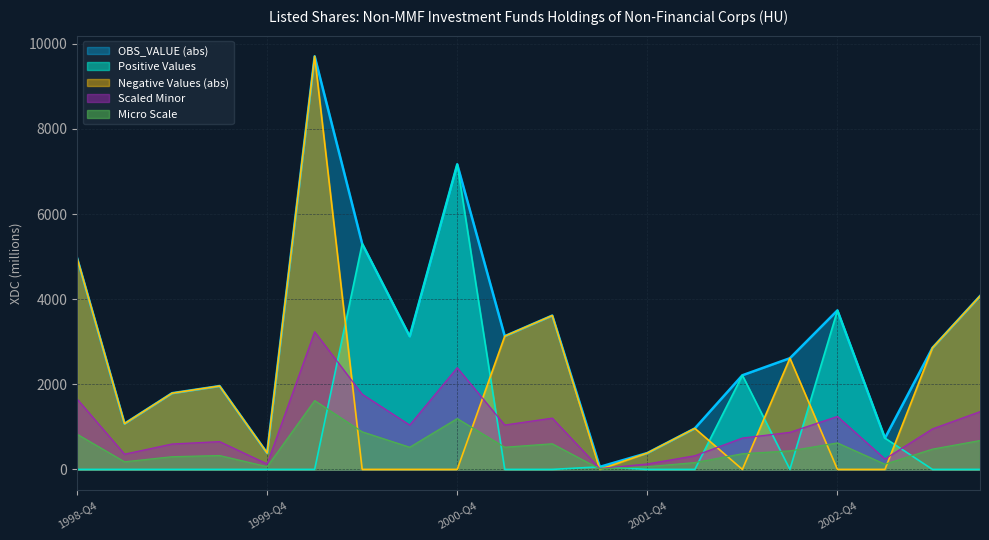

True or false: Negative Values has a value of 1460 at 2001-Q2.

False